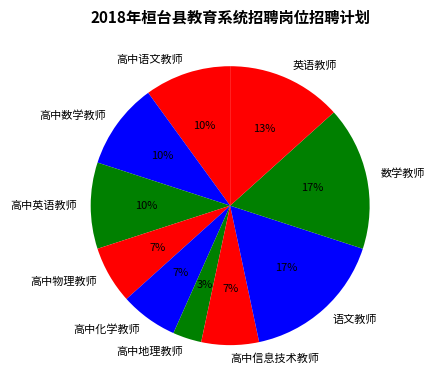

Do 高中物理教师 and 高中信息技术教师 together represent more than half of the pie?

No